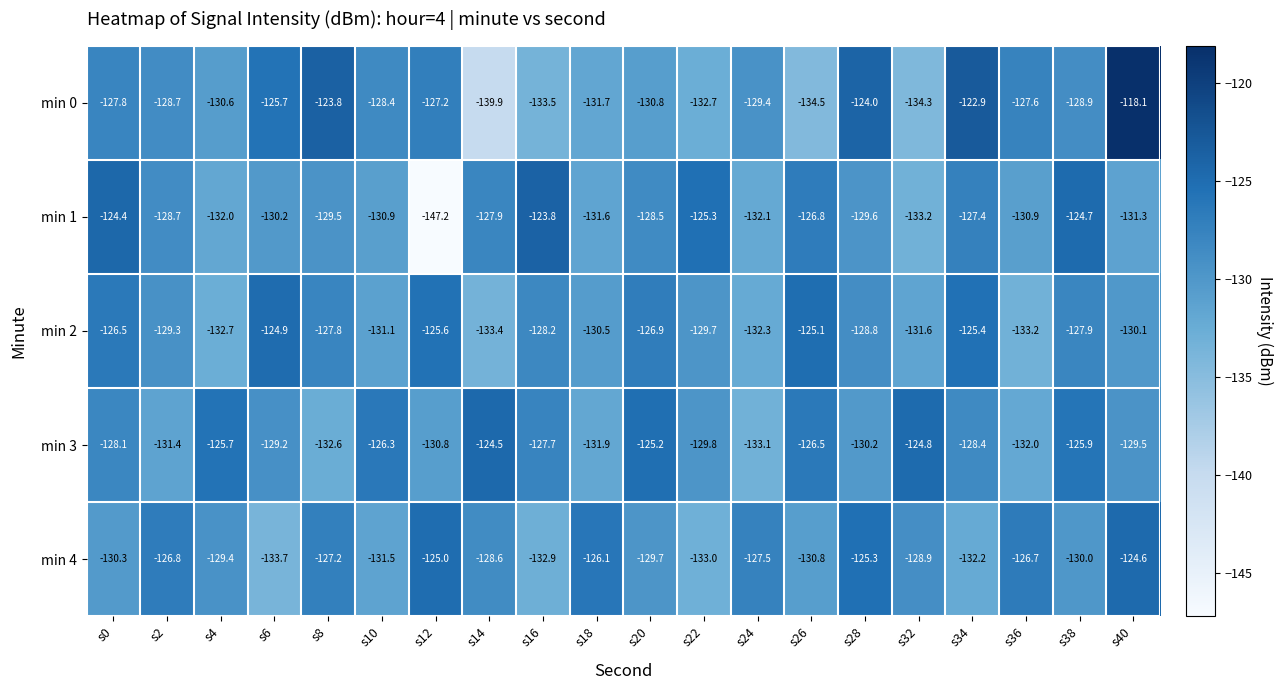

The value of min 0 at s32 is -134.3. True or false?

True